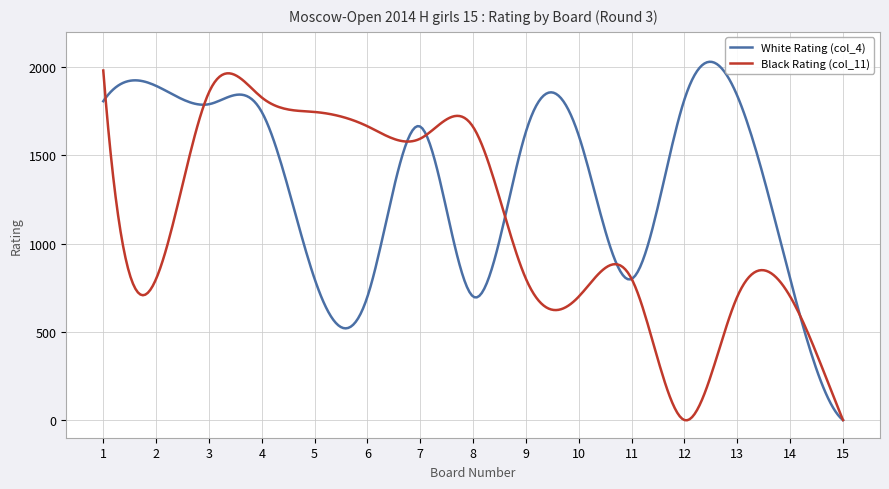

Is this an area chart (filled region under the line)?

No